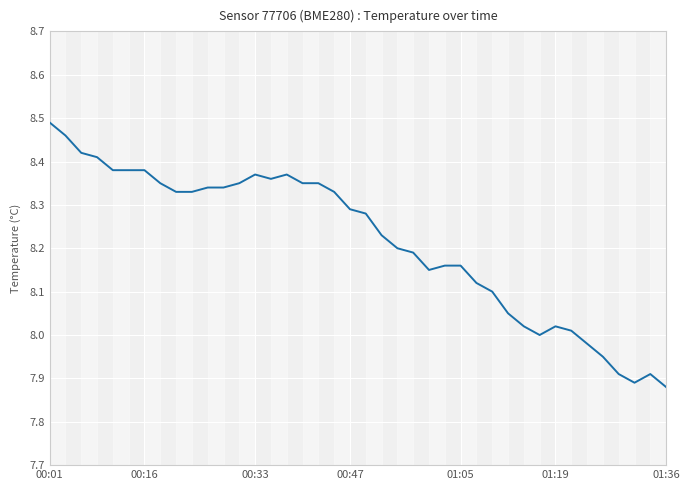

What is the difference between the maximum and minimum values?

0.6